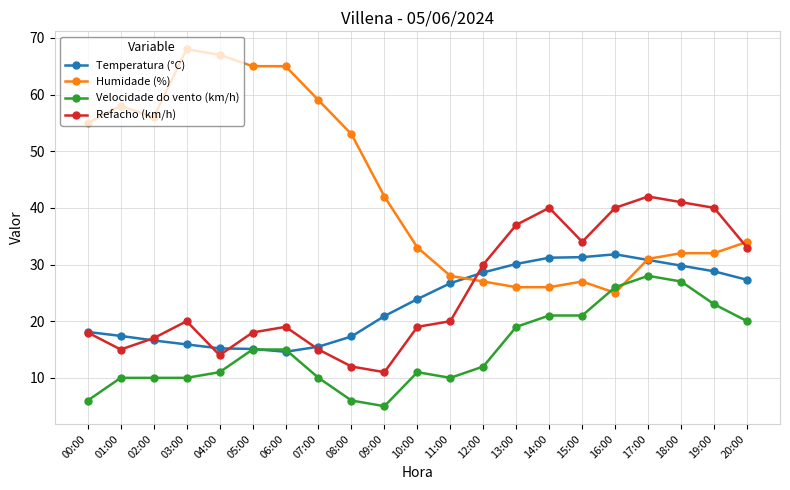

Is this an area chart (filled region under the line)?

No